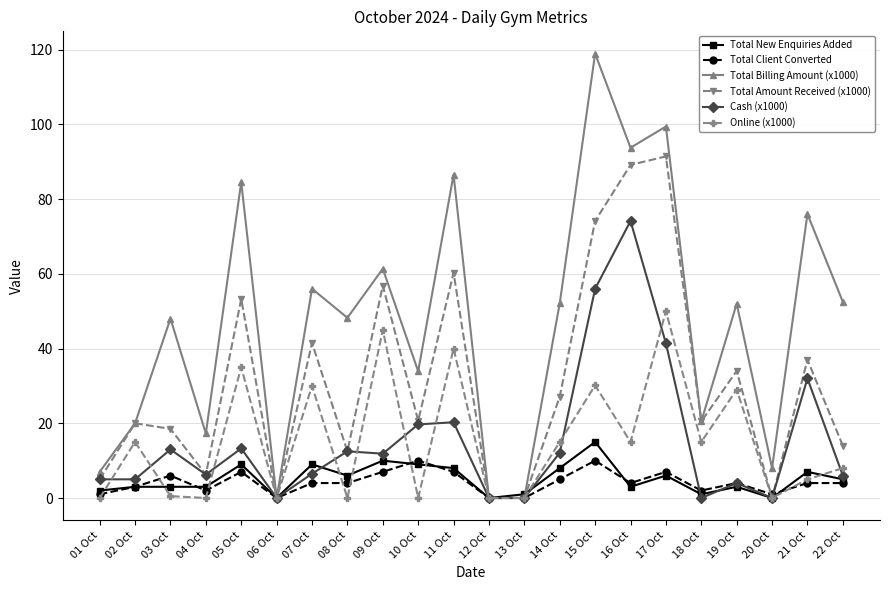

What is the total value across all series at 09 Oct?

192.1